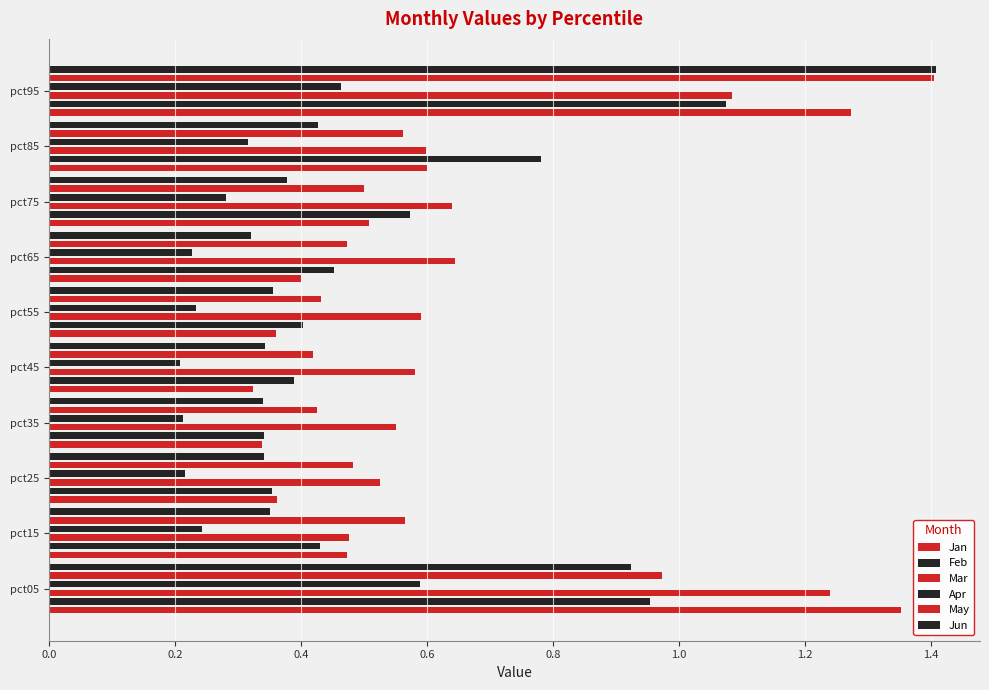

What is the sum of all Jun values?

5.2